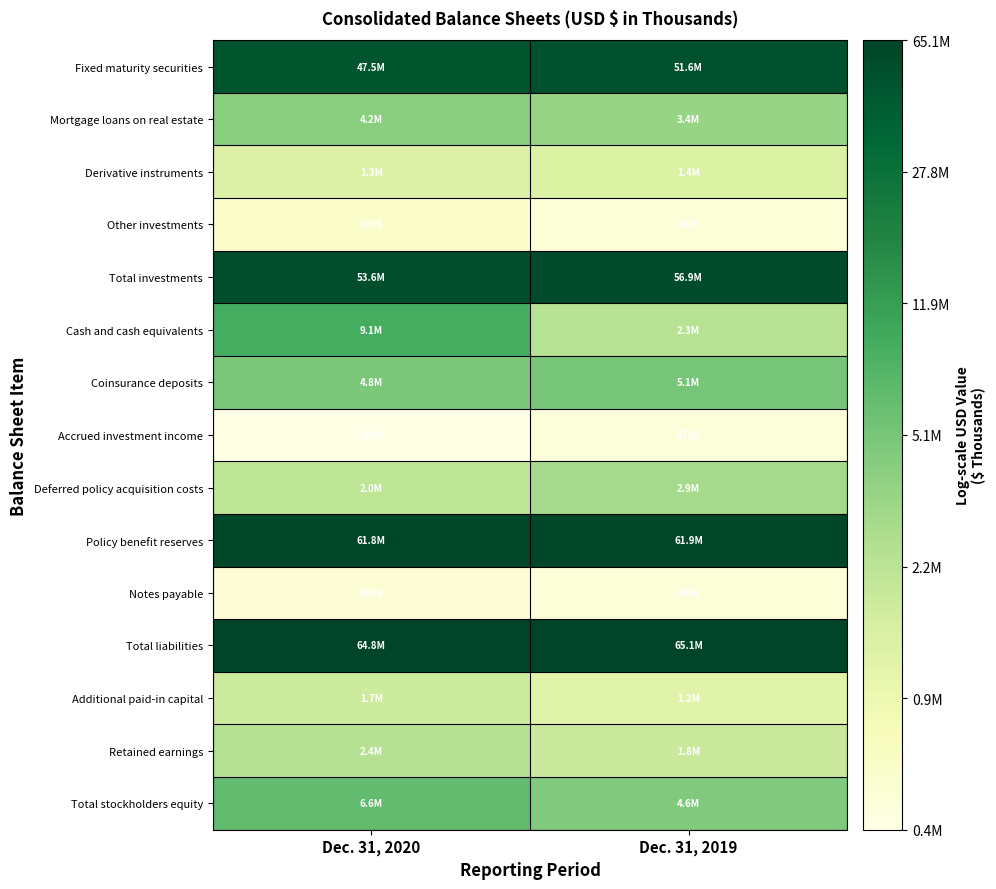

At which category does the chart reach its minimum across all series?

Dec. 31, 2020